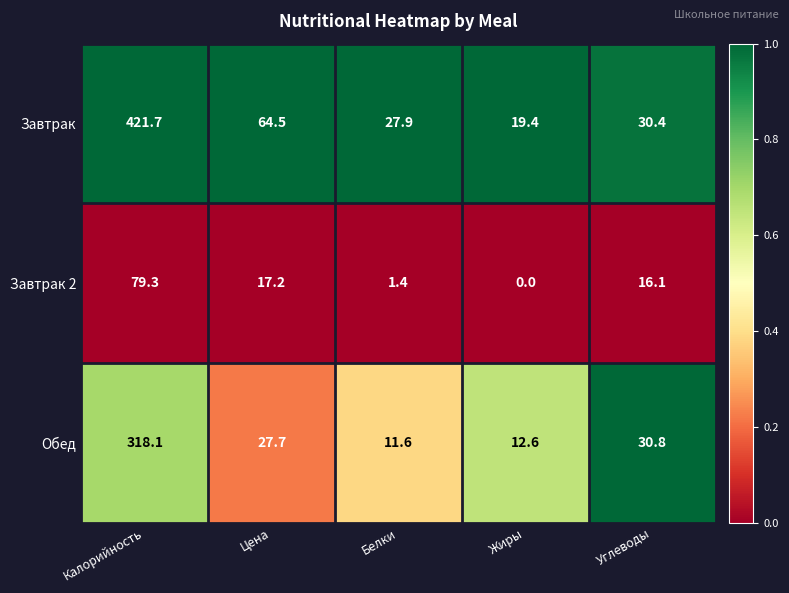

Which series has the largest total across all categories?

Завтрак